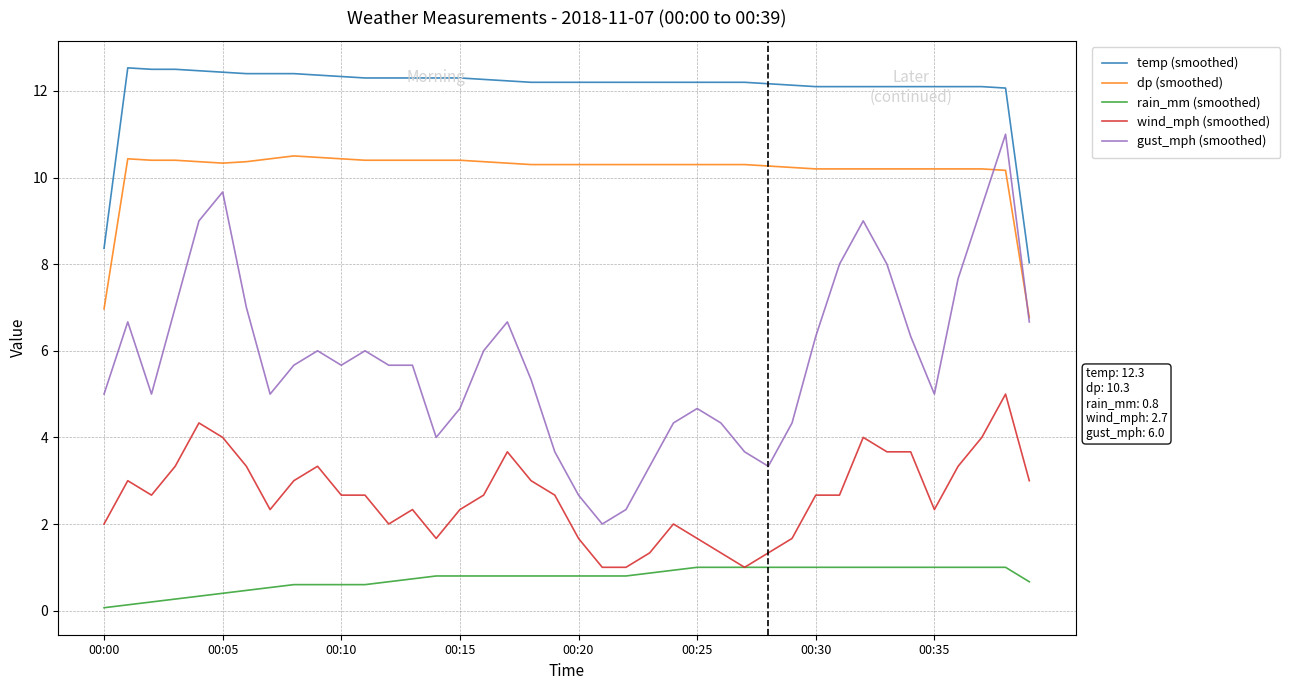

What is the greatest value displayed?

12.5